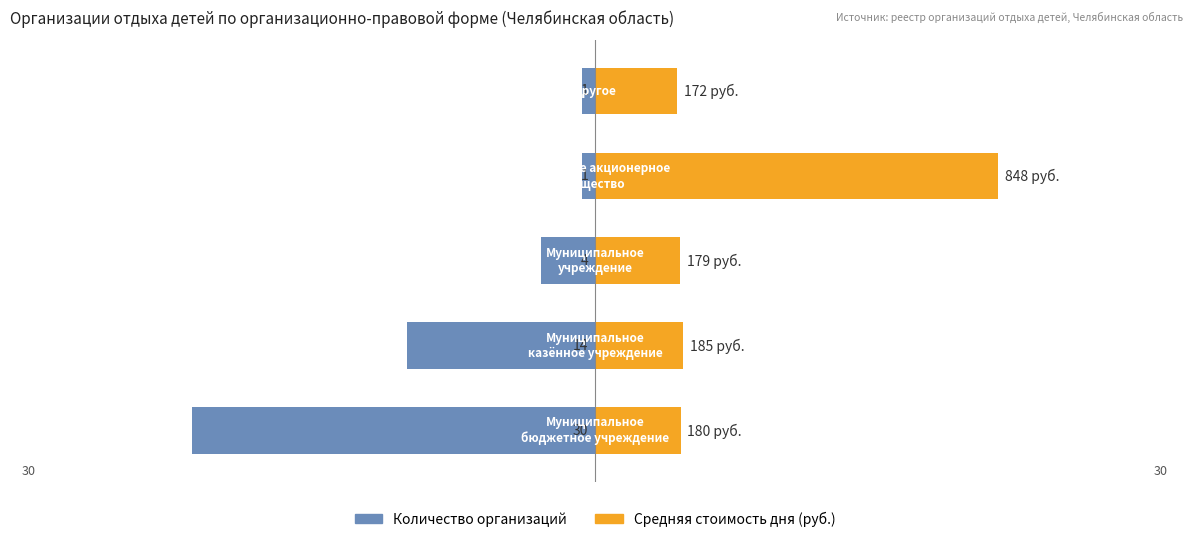

True or false: Количество организаций has a value of -30.0 at 0.

True